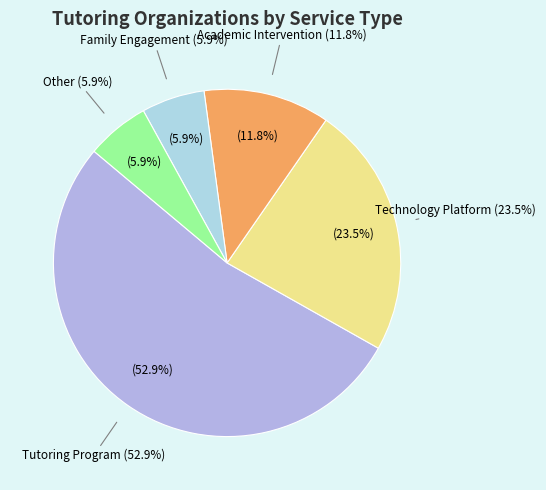

Rank the categories by value from lowest to highest.

Family Engagement, Other, Academic Intervention, Technology Platform, Tutoring Program